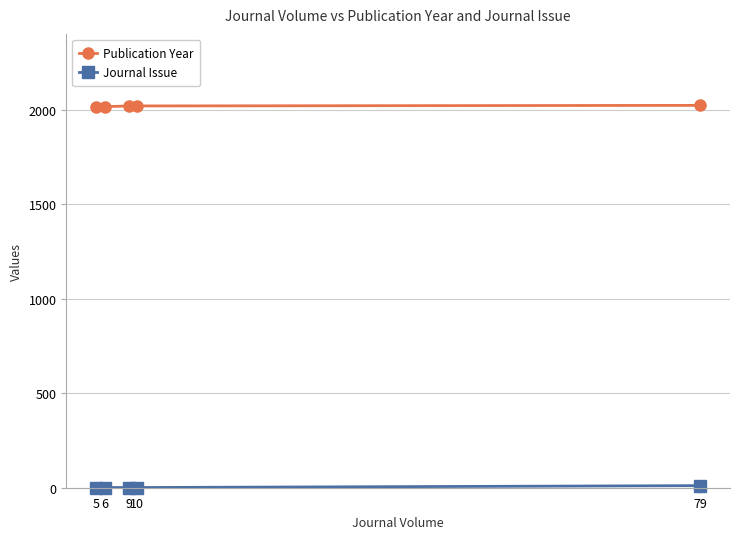

At how many categories does at least one series exceed 1585?

5